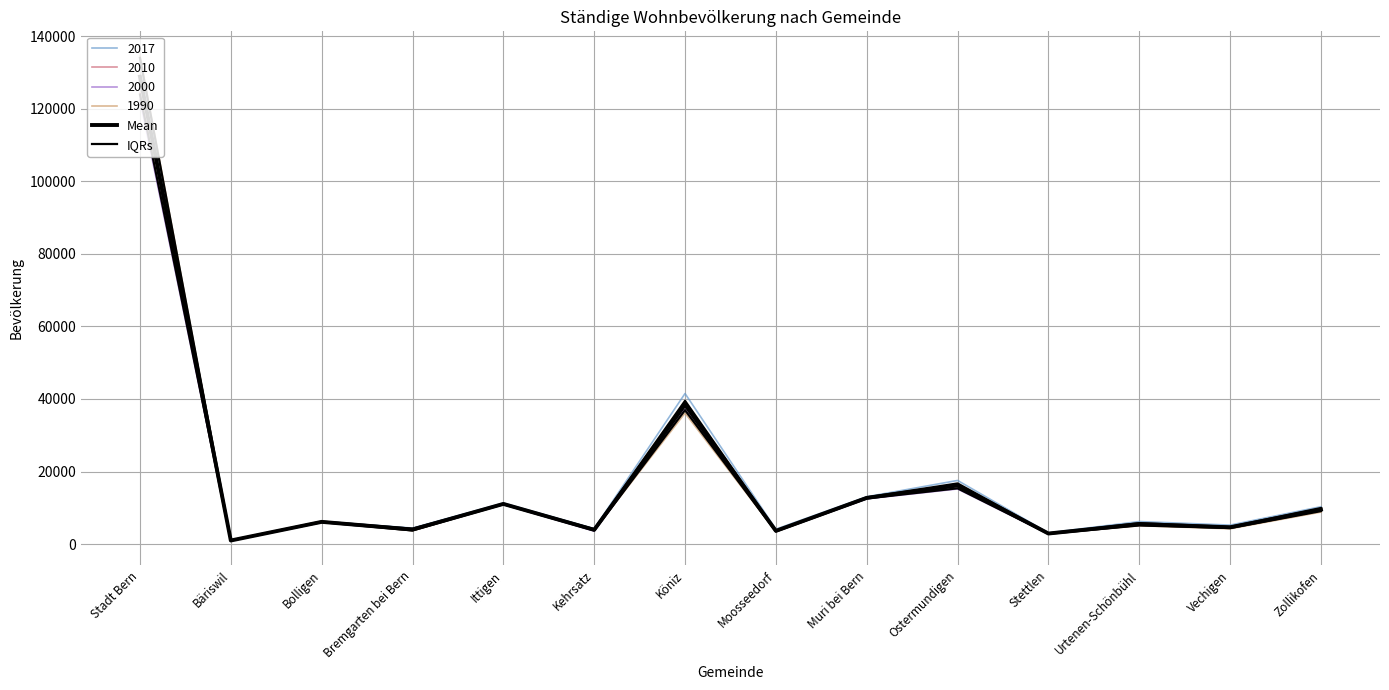

Which series has the largest total across all categories?

Mean